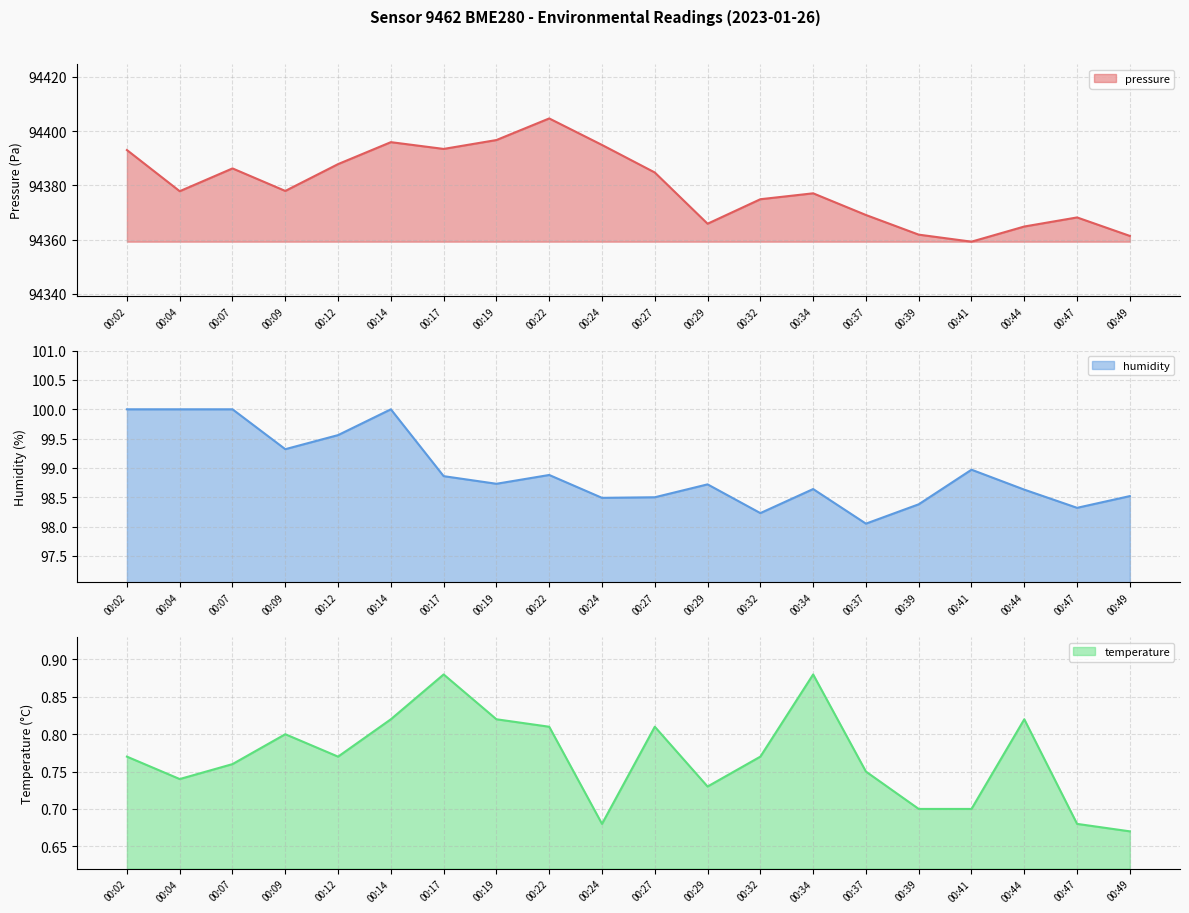

What is the lowest value of the humidity series?

98.0